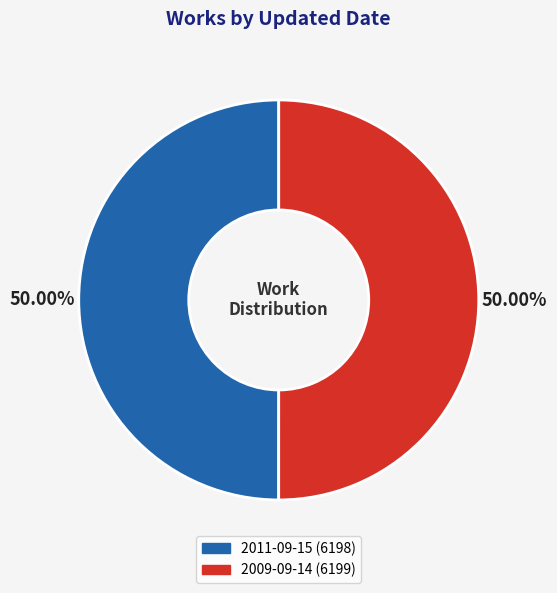

Is the sum of 2011-09-15 and 2009-09-14 greater than half?

Yes